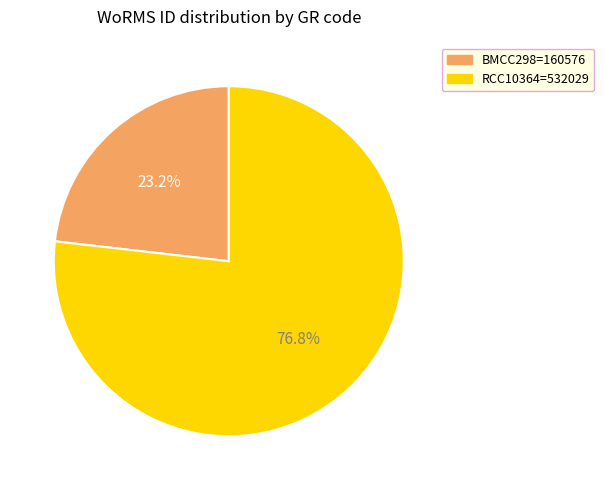

Does any single category account for the majority?

Yes